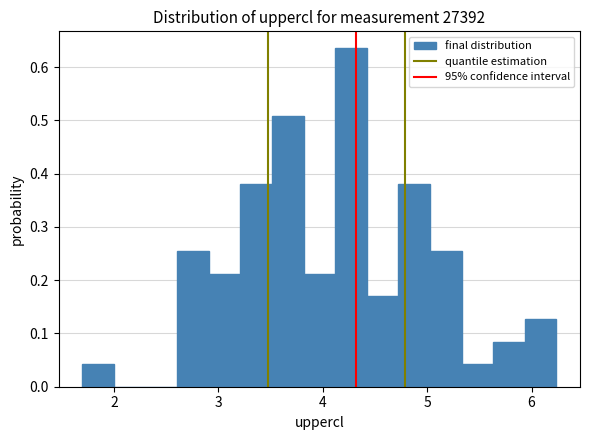

Read against the x-axis, roughly where is the centre of the tallest bar?

4.3